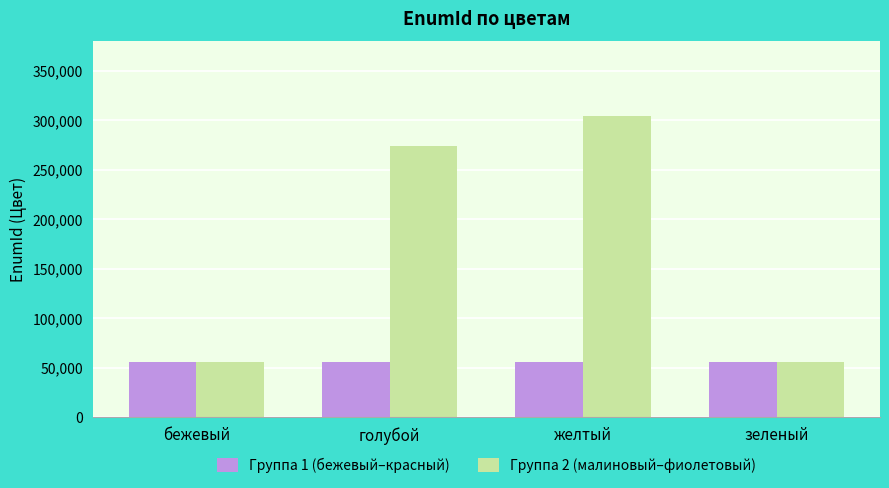

At which label is Группа 2 (малиновый–фиолетовый) closest to 179888?

голубой